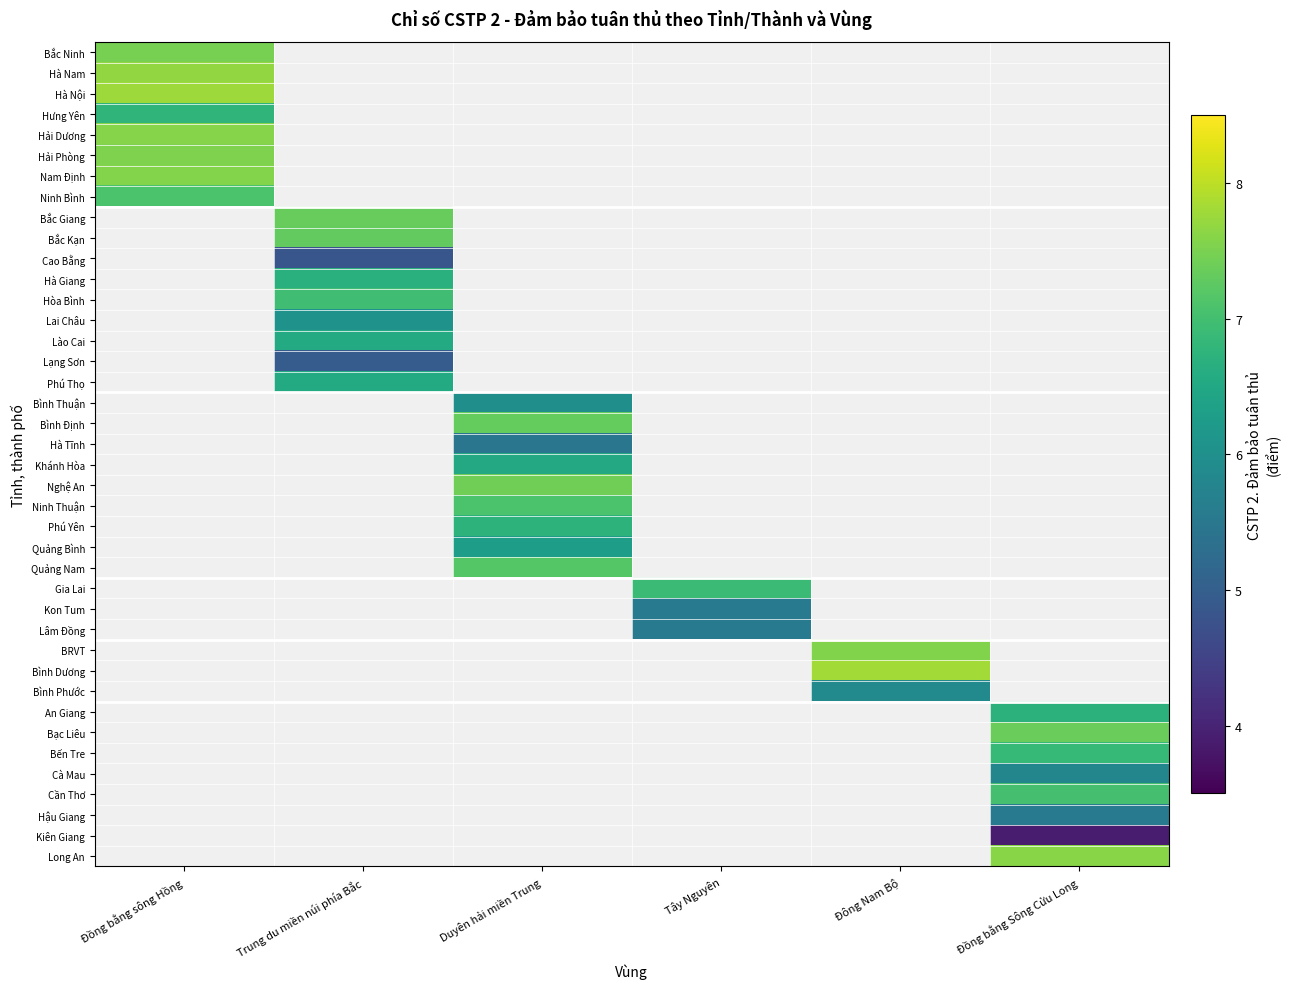

Which category has the highest value in the Ninh Bình series?

Đồng bằng sông Hồng